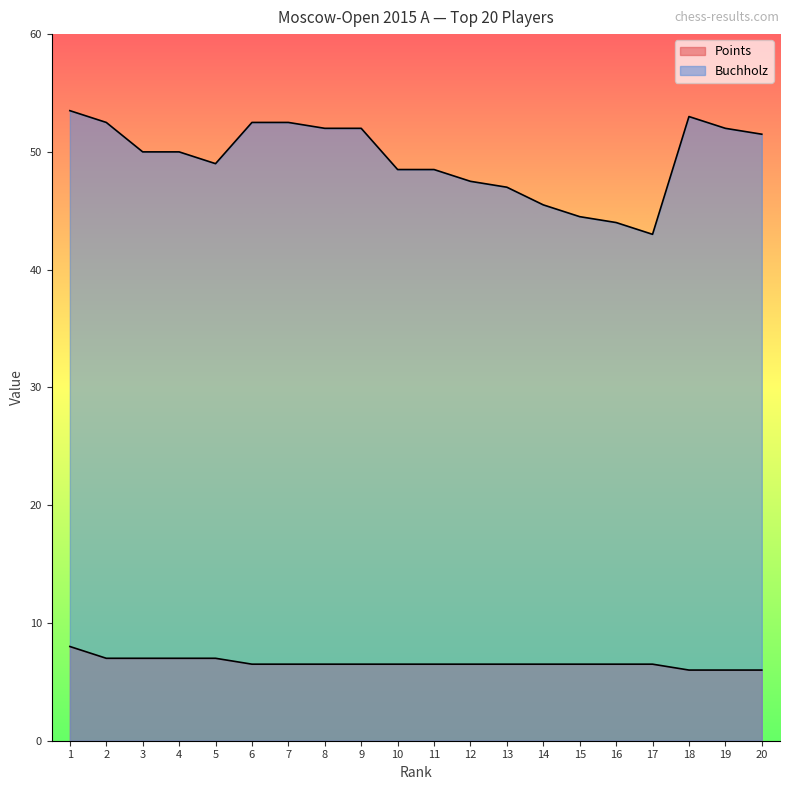

Reading left to right, list all the values displayed in this chart.

Points: 8.0	7.0	7.0	7.0	7.0	6.5	6.5	6.5	6.5	6.5	6.5	6.5	6.5	6.5	6.5	6.5	6.5	6.0	6.0	6.0
Buchholz: 53.5	52.5	50.0	50.0	49.0	52.5	52.5	52.0	52.0	48.5	48.5	47.5	47.0	45.5	44.5	44.0	43.0	53.0	52.0	51.5